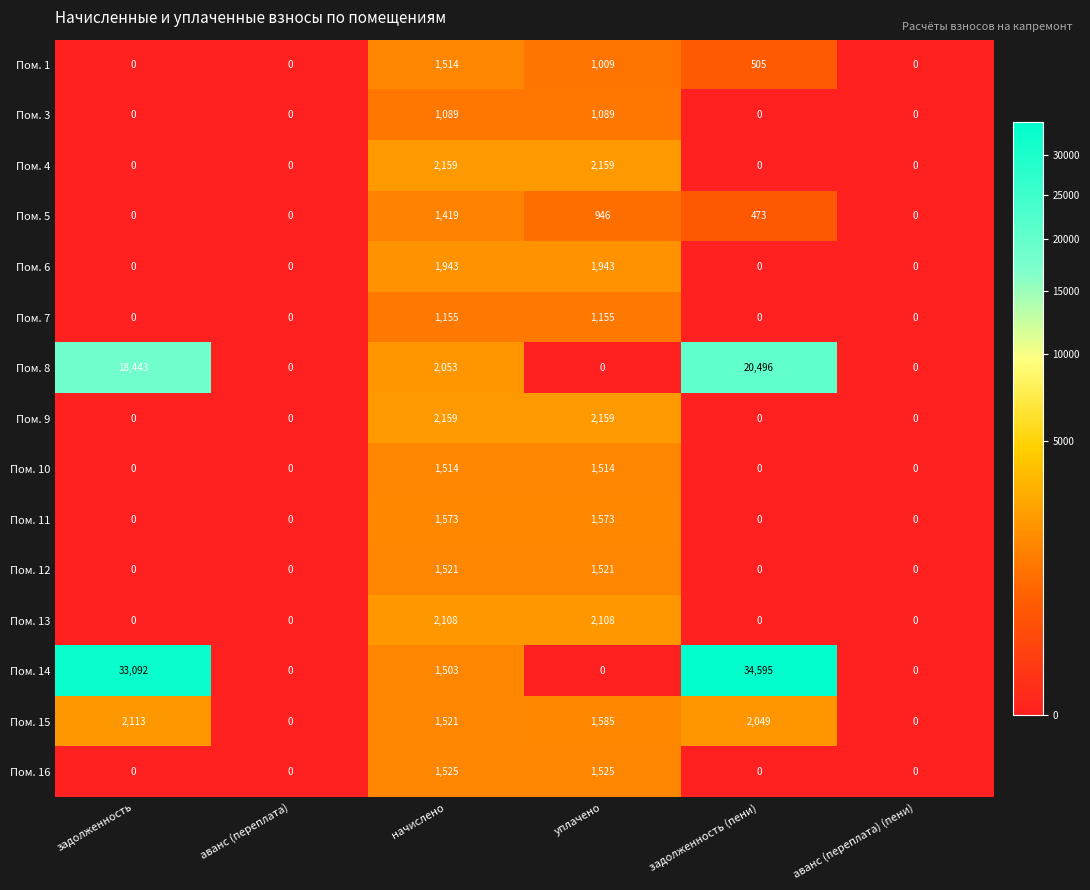

Is it true that Пом. 14 equals 18770 at задолженность?

False